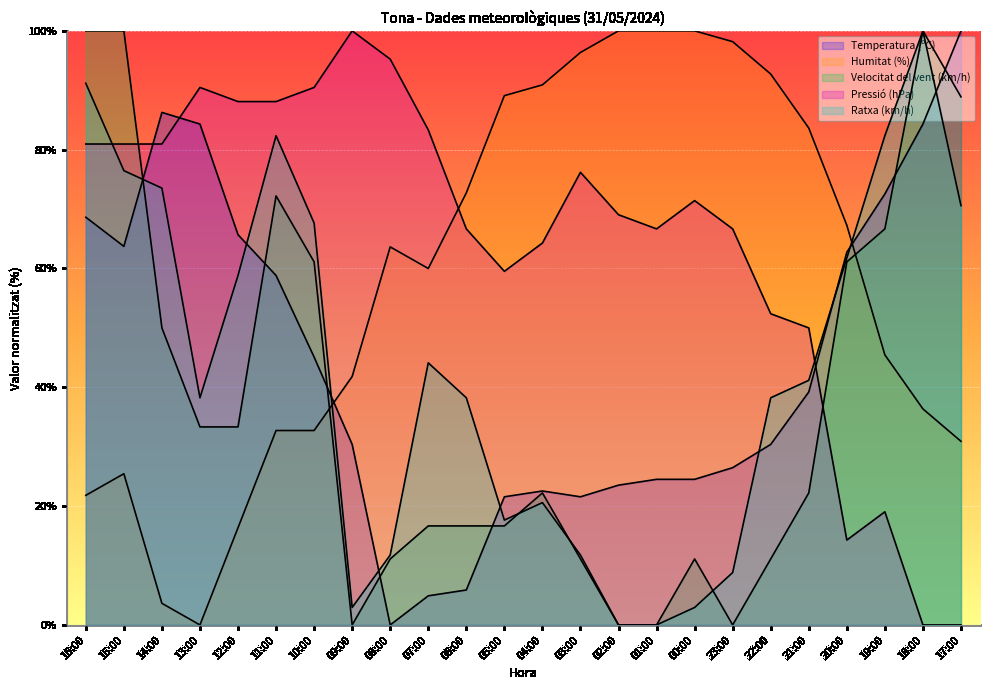

What are all the series names shown in the legend?

Temperatura (ºC), Humitat (%), Velocitat del vent (km/h), Pressió (hPa), Ratxa (km/h)